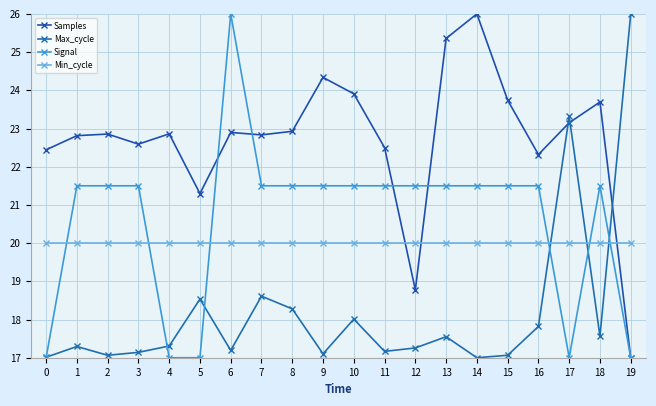

True or false: Samples and Min_cycle cross at least once.

True